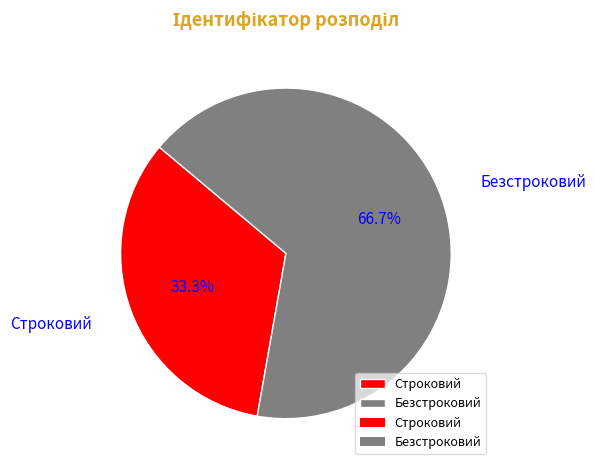

Between Безстроковий and Строковий, which is larger?

Безстроковий